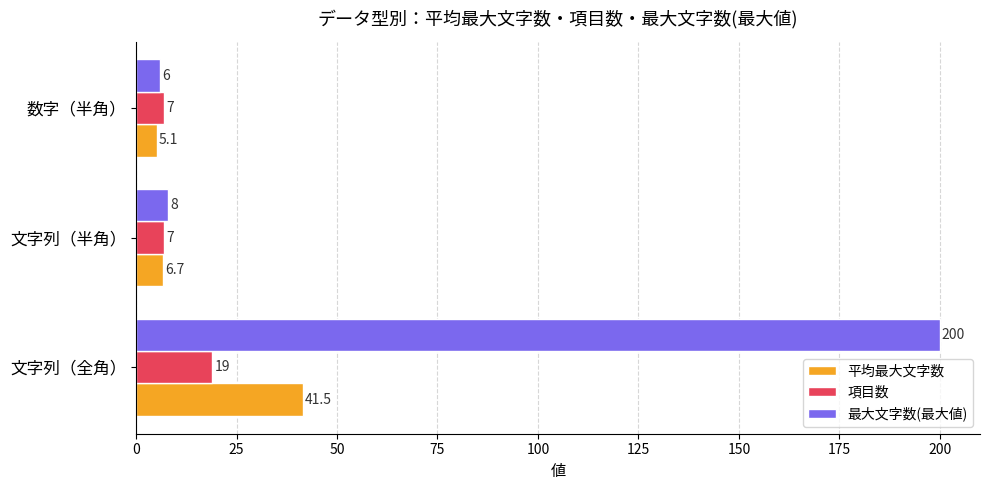

At which category does the chart reach its minimum across all series?

数字（半角）